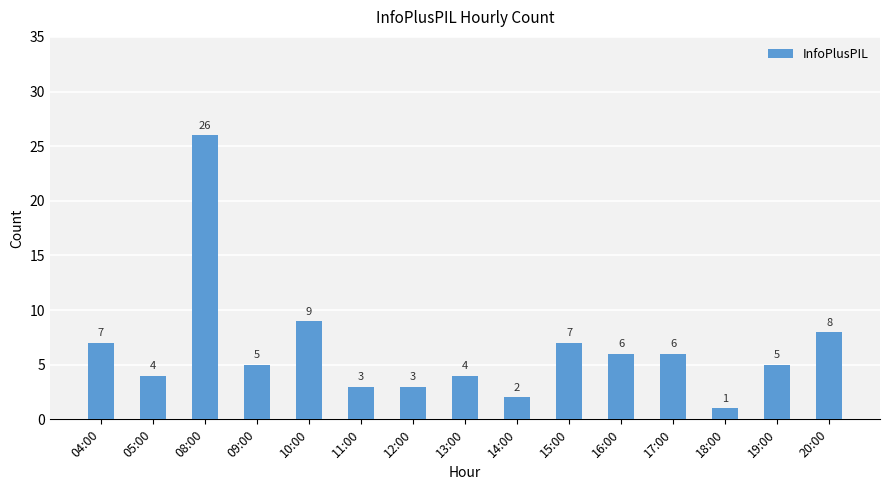

What is the label of the 7th bar from the right?

14:00